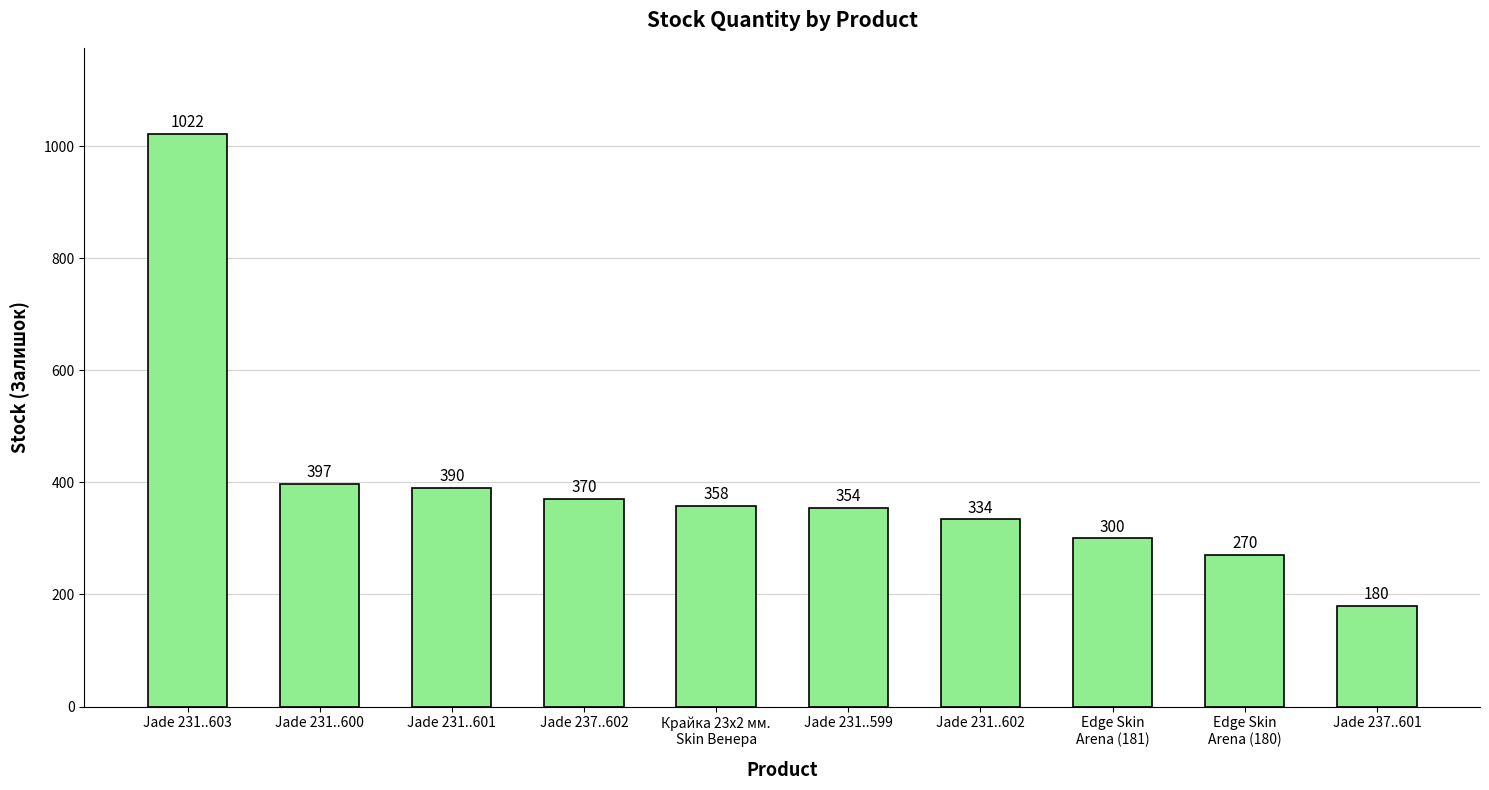

At which label does the data first exceed 358?

Jade 231..603